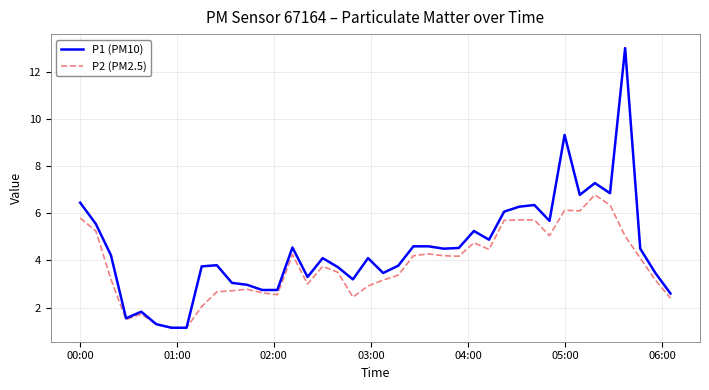

Rank the series by their average value, from highest to lowest.

P1 (PM10), P2 (PM2.5)